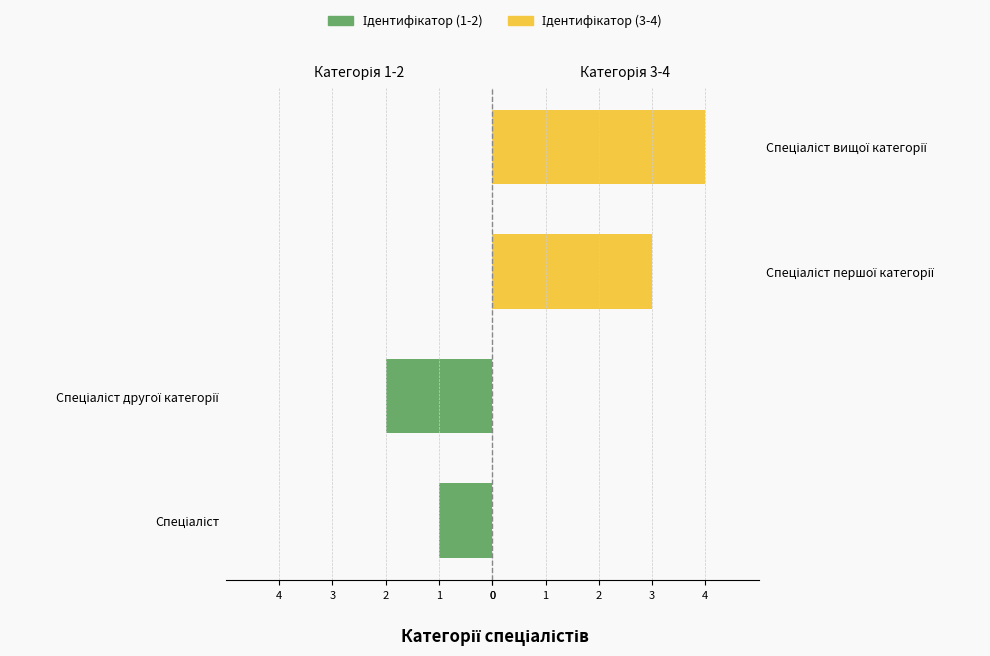

List the labels in order of Ідентифікатор (3-4) value, largest first.

1, 2, 4, 3